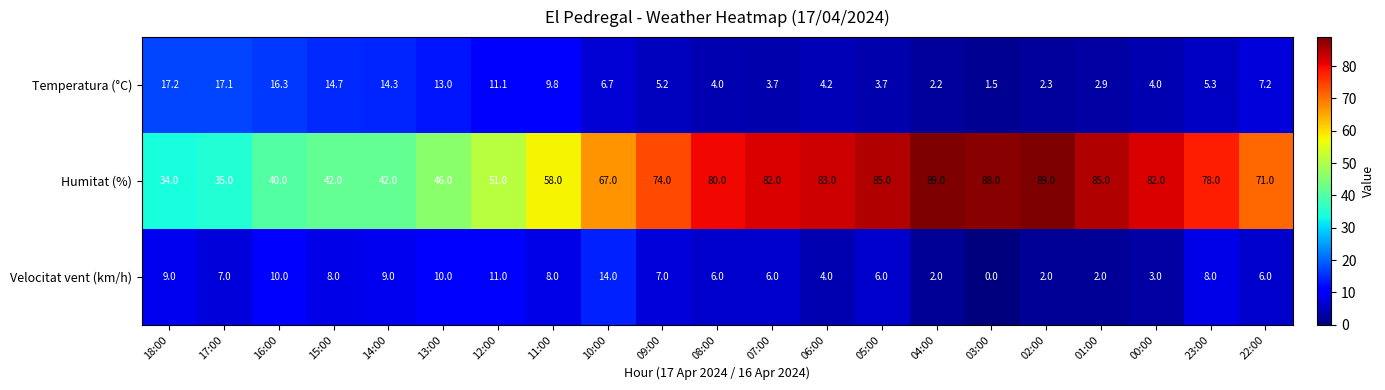

At 13:00, list the series in order from smallest to largest.

Velocitat vent (km/h), Temperatura (°C), Humitat (%)